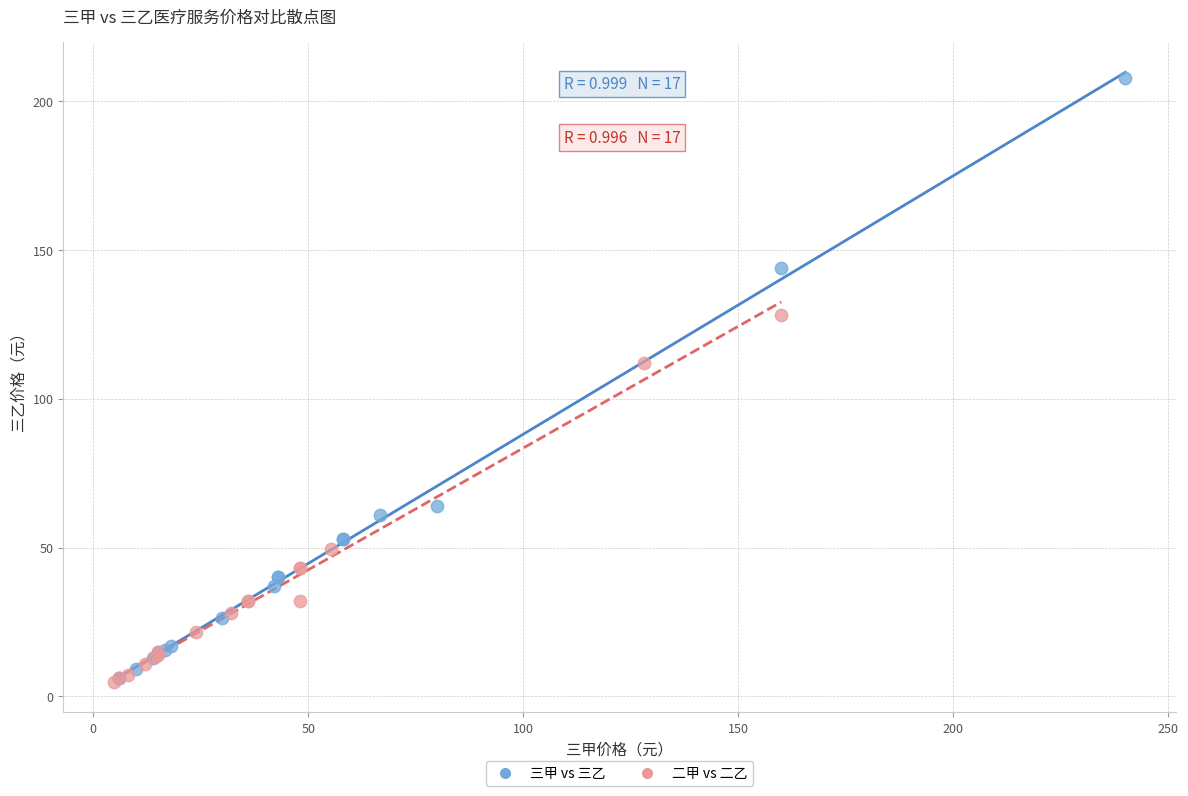

Which series contains the highest Y value?

三甲 vs 三乙